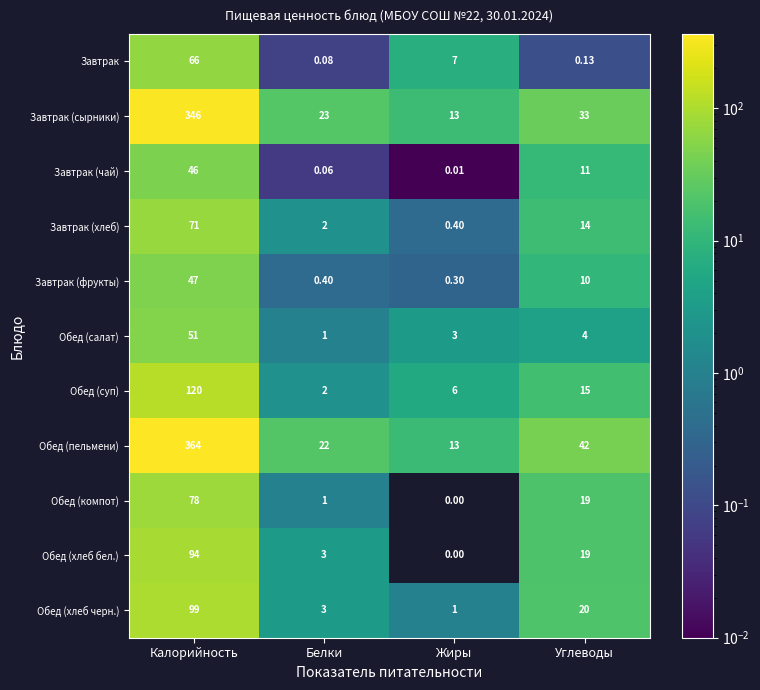

At which label does Обед (салат) first exceed 4?

Калорийность